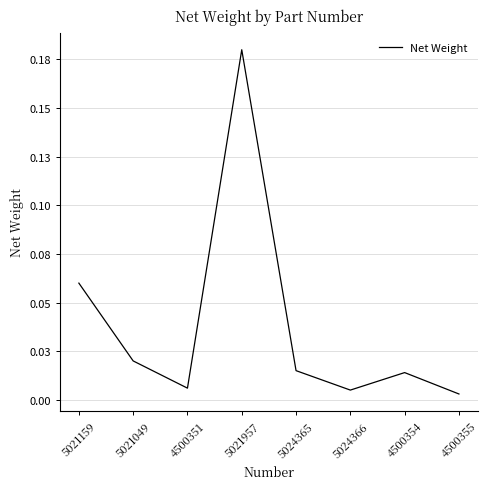

At which label is the value closest to 0?

4500355